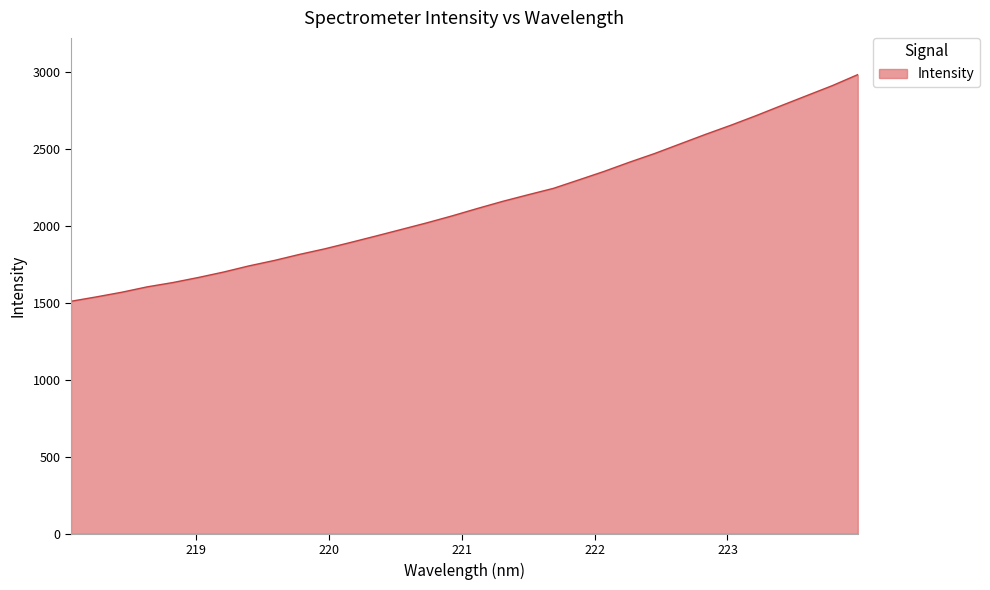

What is the minimum value shown in the chart?

1510.7